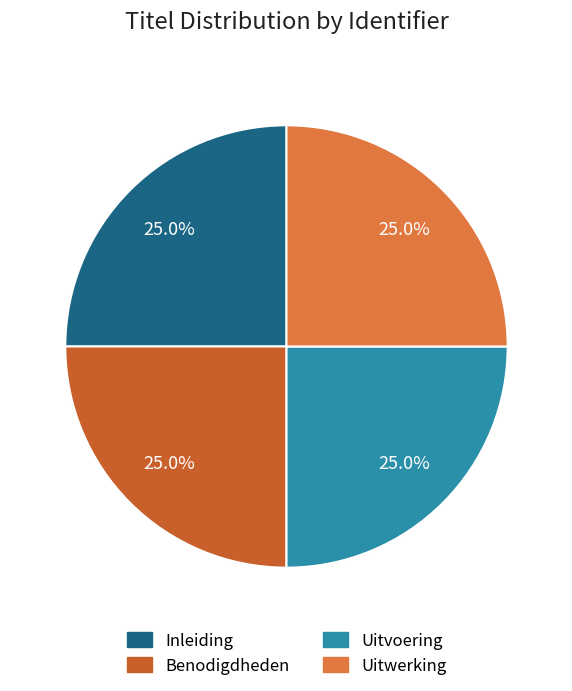

What is the total percentage of Uitwerking and Uitvoering?

50.0%